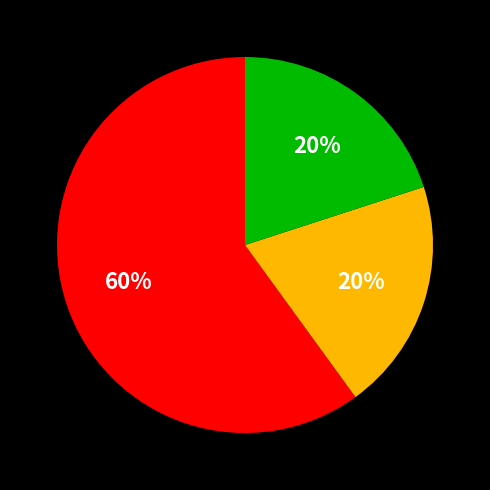

Is there a majority slice in this chart?

Yes